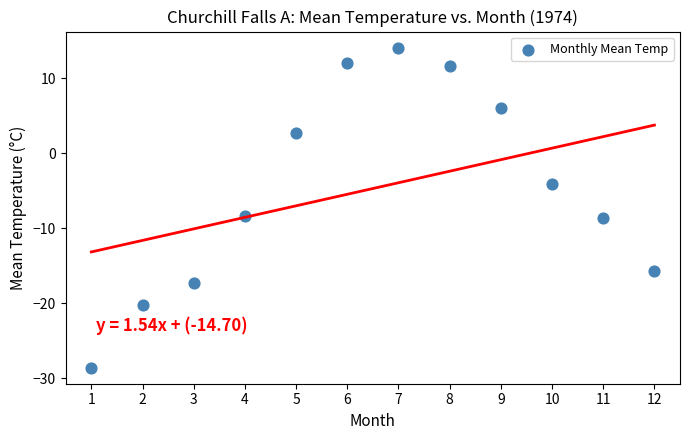

What is the average X value?

6.5